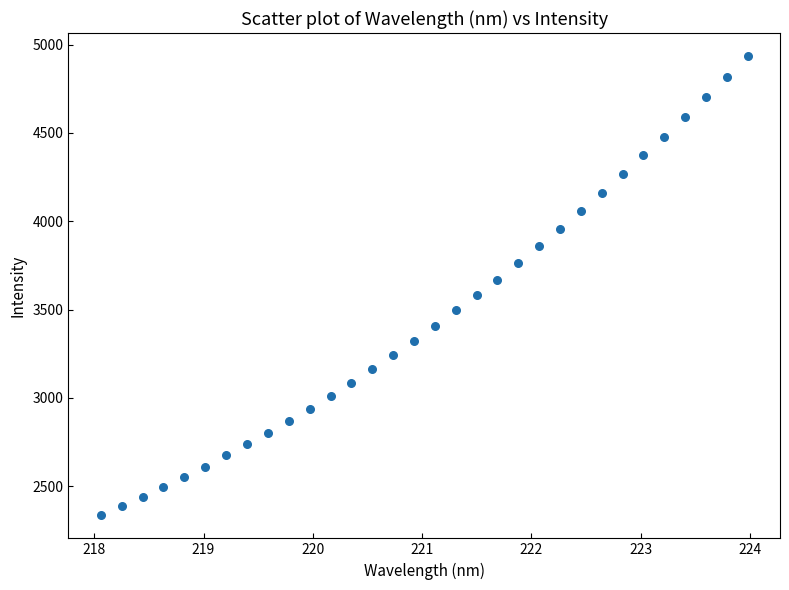

What is the range of Y values (max minus min)?

2600.7